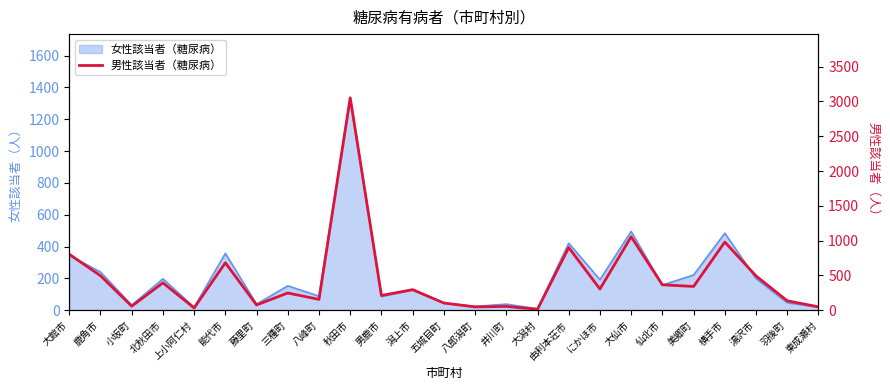

What is the greatest value displayed?

3052